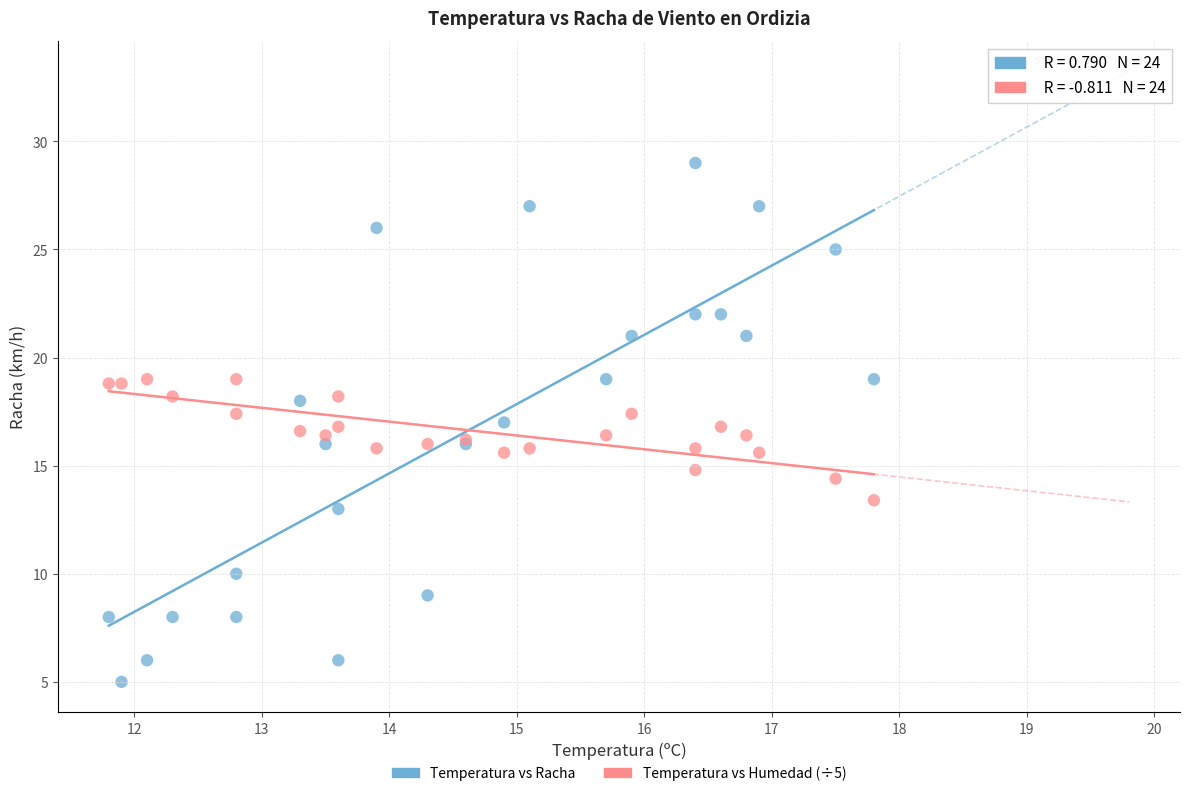

What is the X range (max minus min) for the scatter plot?

6.0